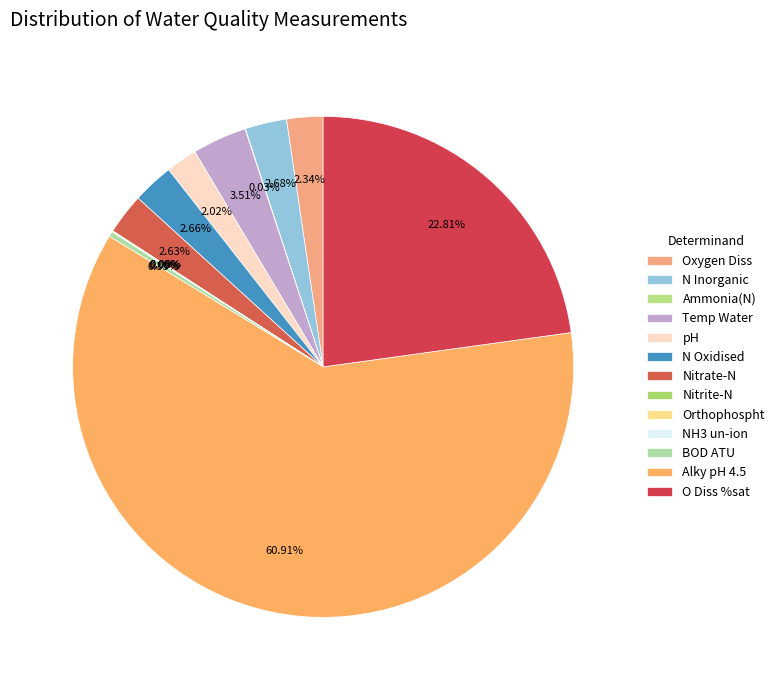

To the nearest percent, what percentage of the pie is Nitrate-N?

3%